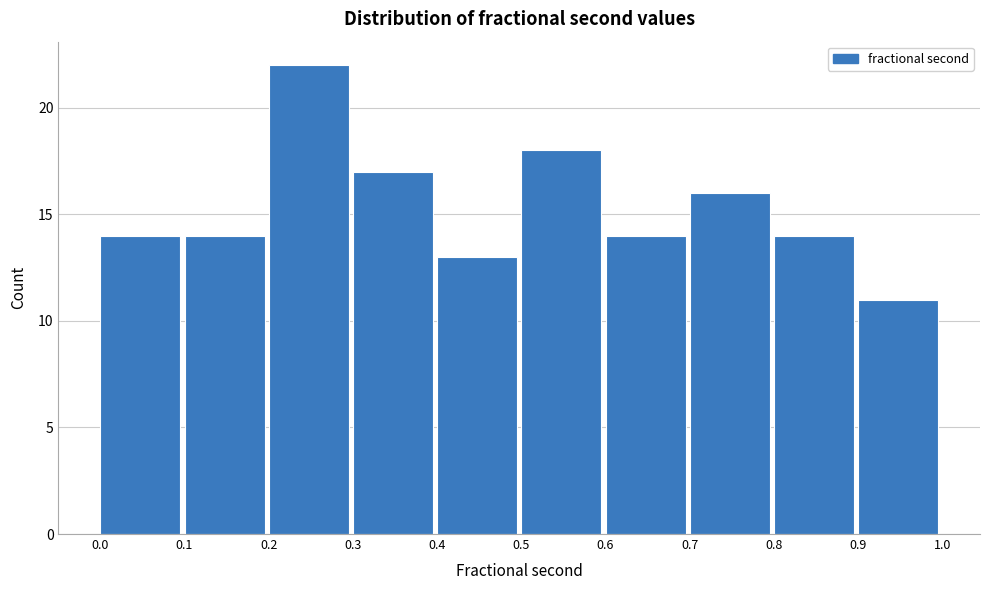

Over which range of the x-axis is the bar tallest?

0.2 to 0.3